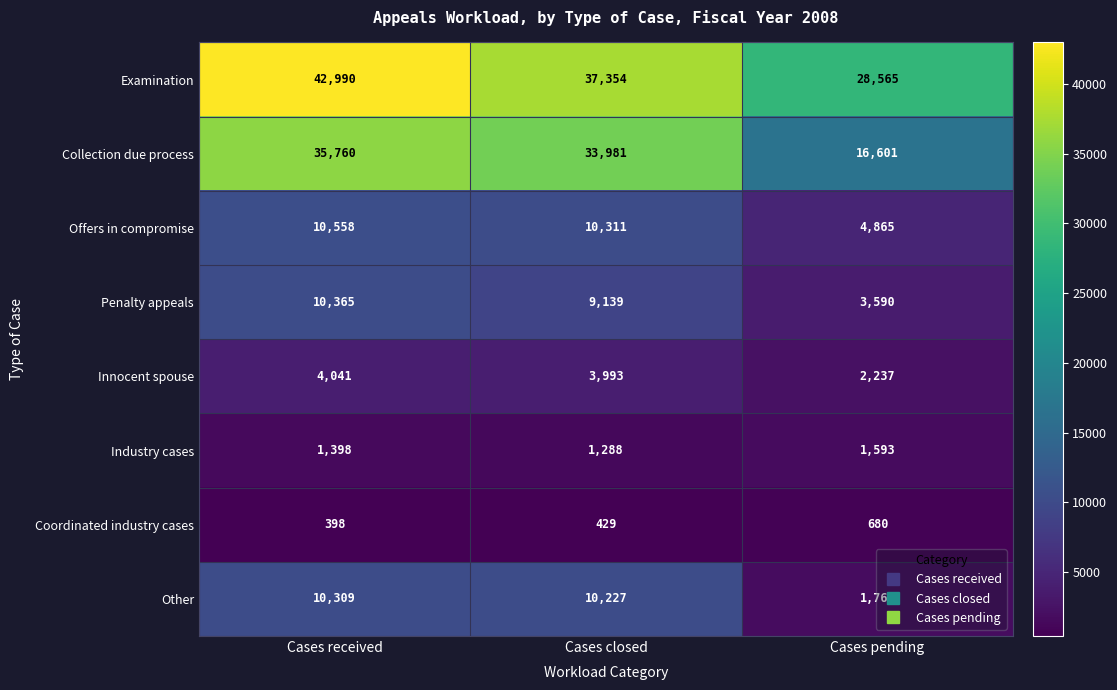

How many series are shown in this chart?

8